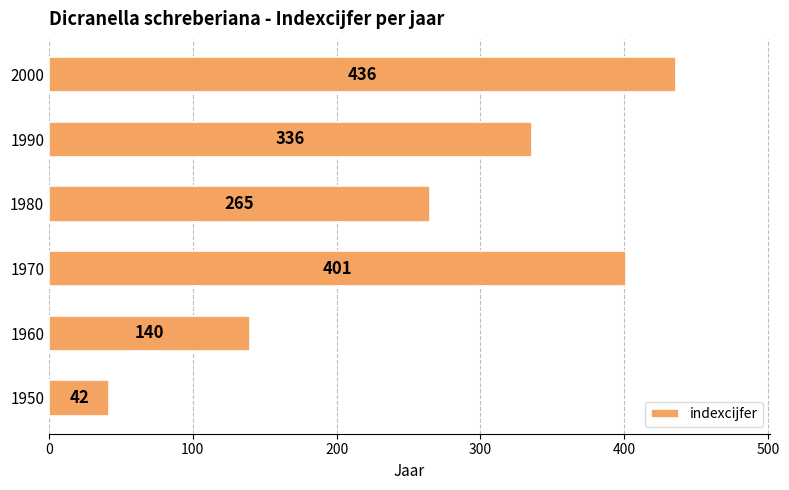

Reading bottom to top, extract all data points from this chart.

1950=42	1960=140	1970=401	1980=265	1990=336	2000=436